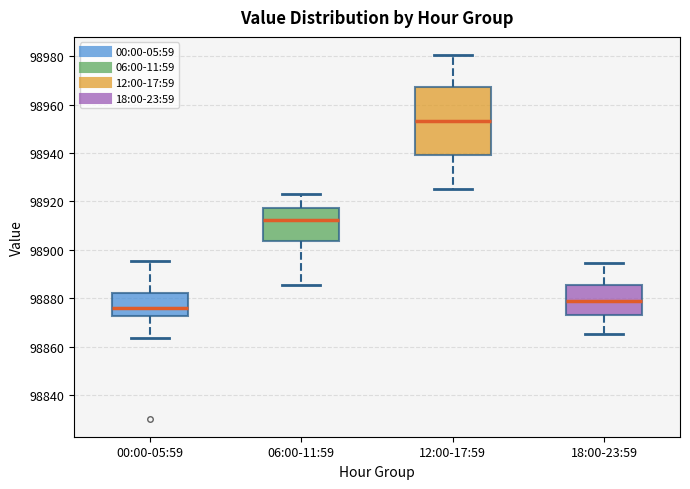

Which box's median line is the highest?

12:00-17:59